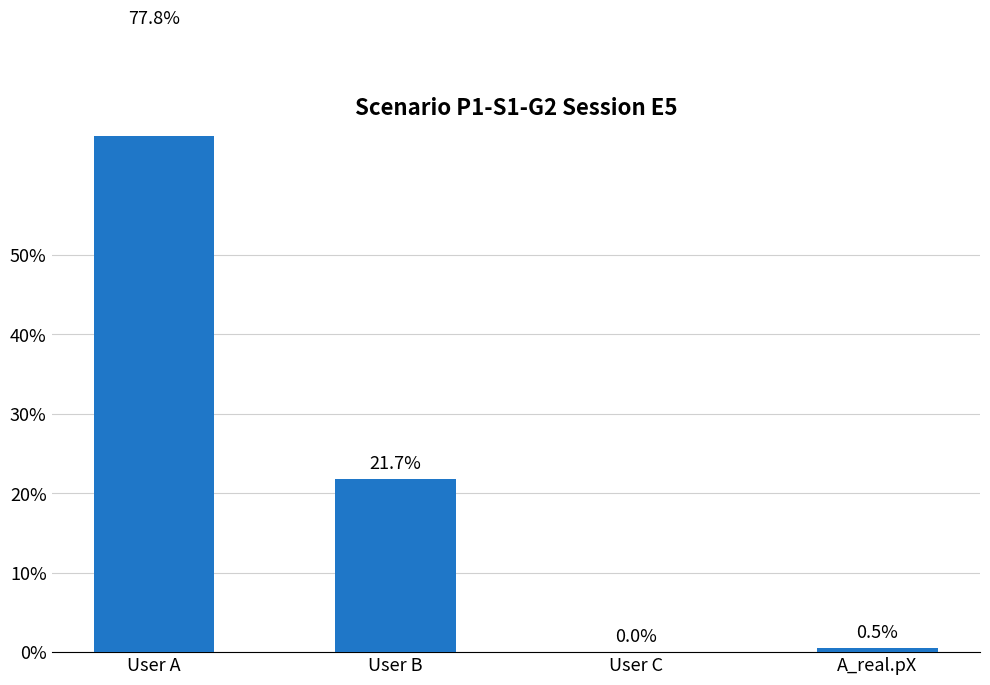

The value at User A is 77.8. True or false?

True